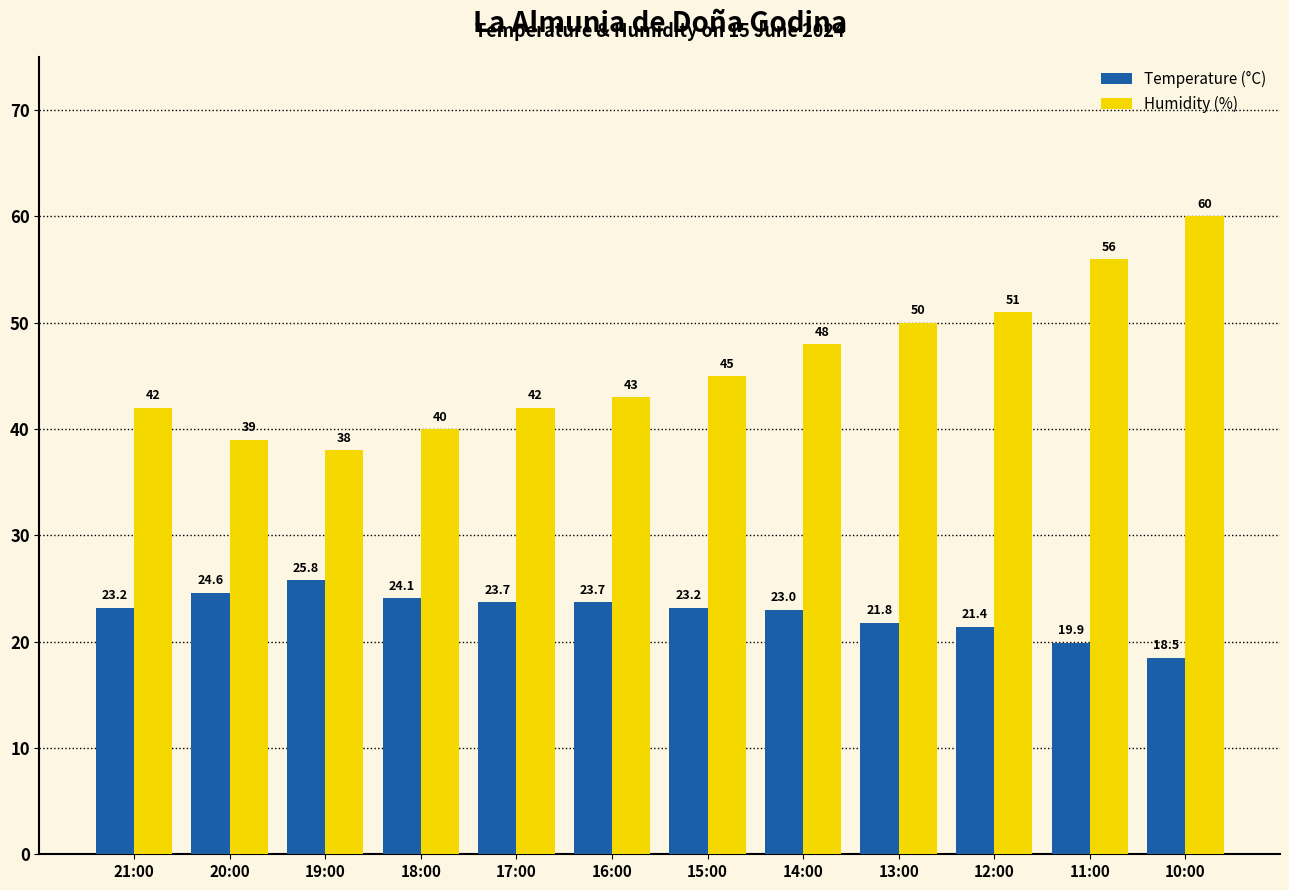

What is the value of the Humidity (%) bar at the 3rd from the left?

38.0